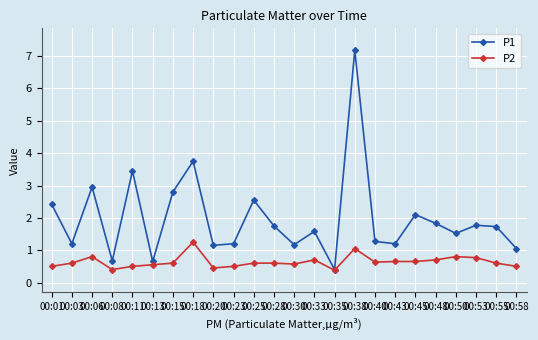

What is the maximum value shown in the chart?

7.2